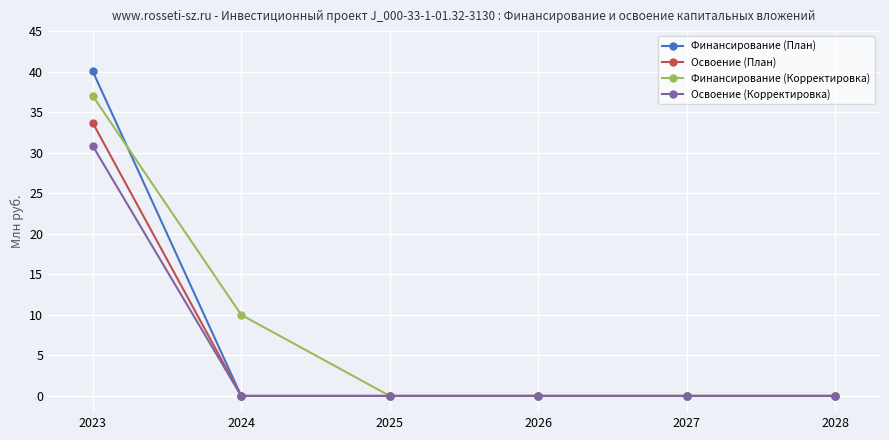

Which series has the widest spread of values?

Финансирование (План)